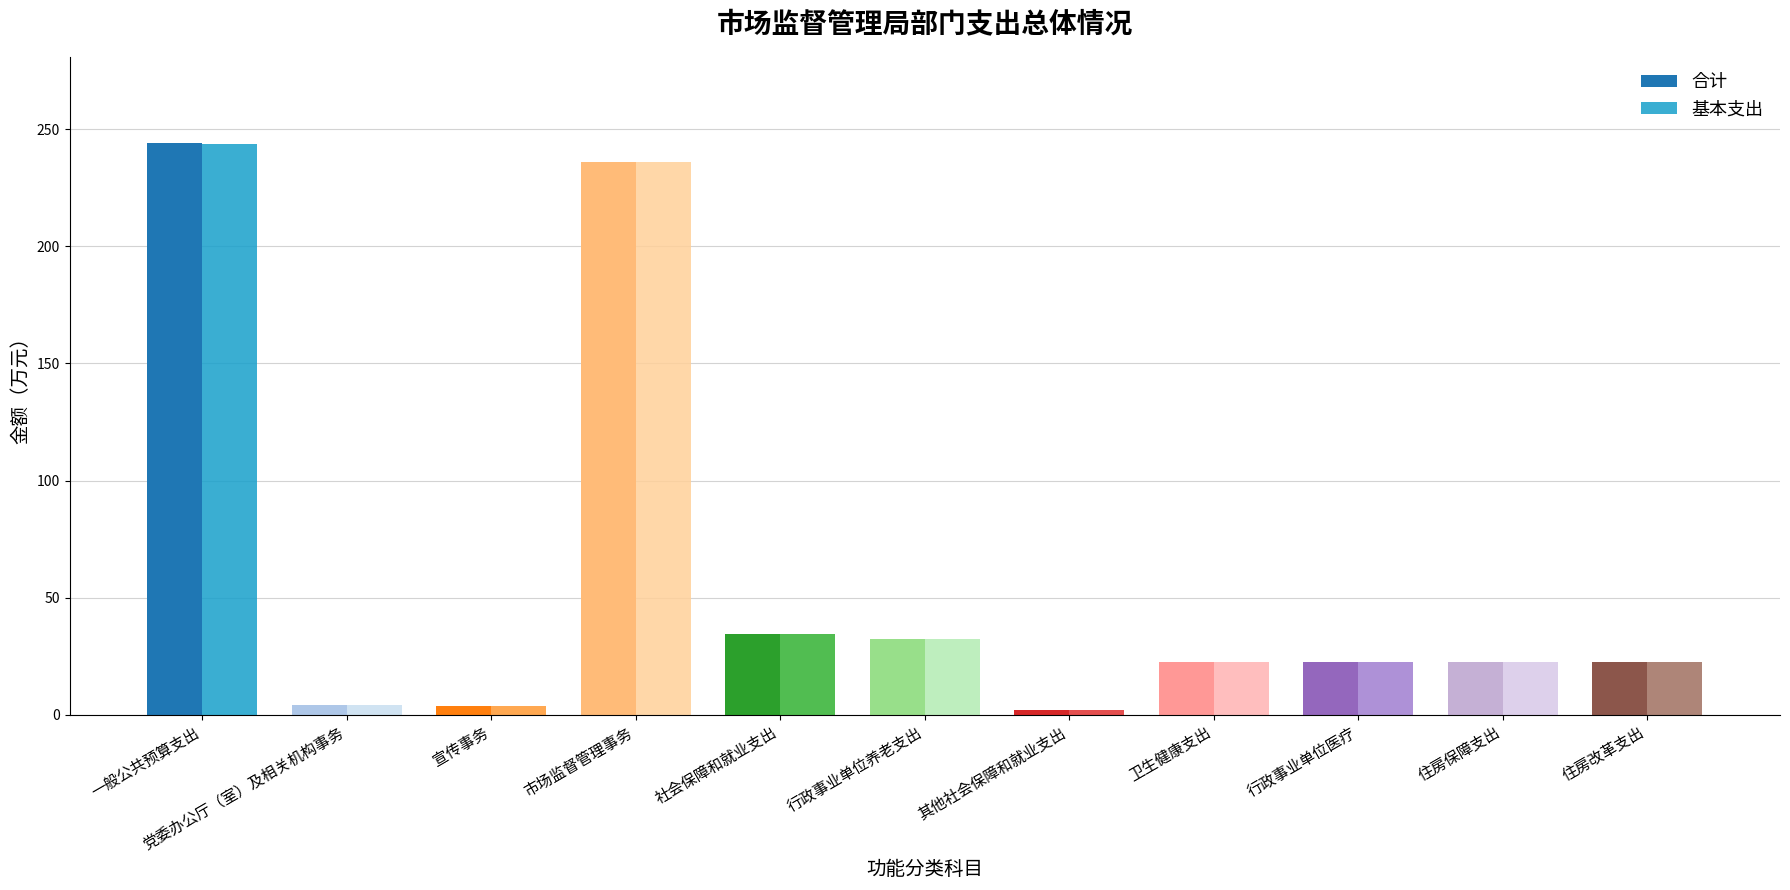

What is the lowest value of the 基本支出 series?

1.9